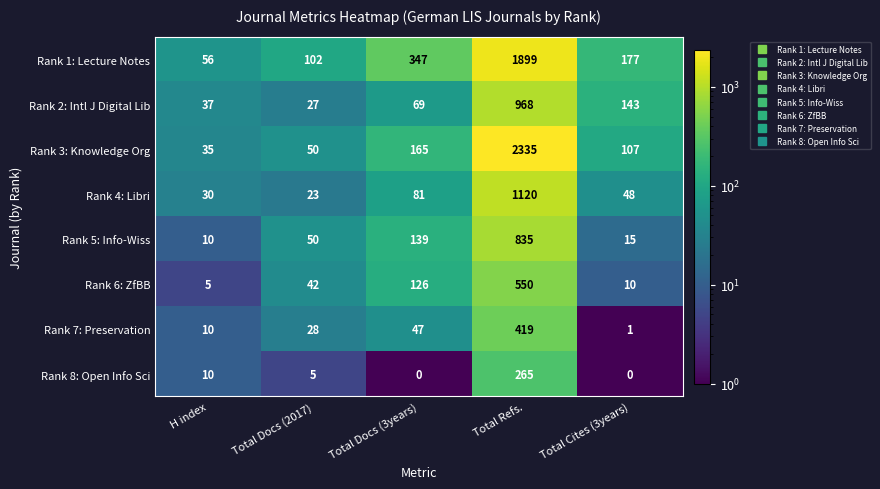

Which series changed the most between Total Docs (2017) and Total Refs.?

Rank 3: Knowledge Org